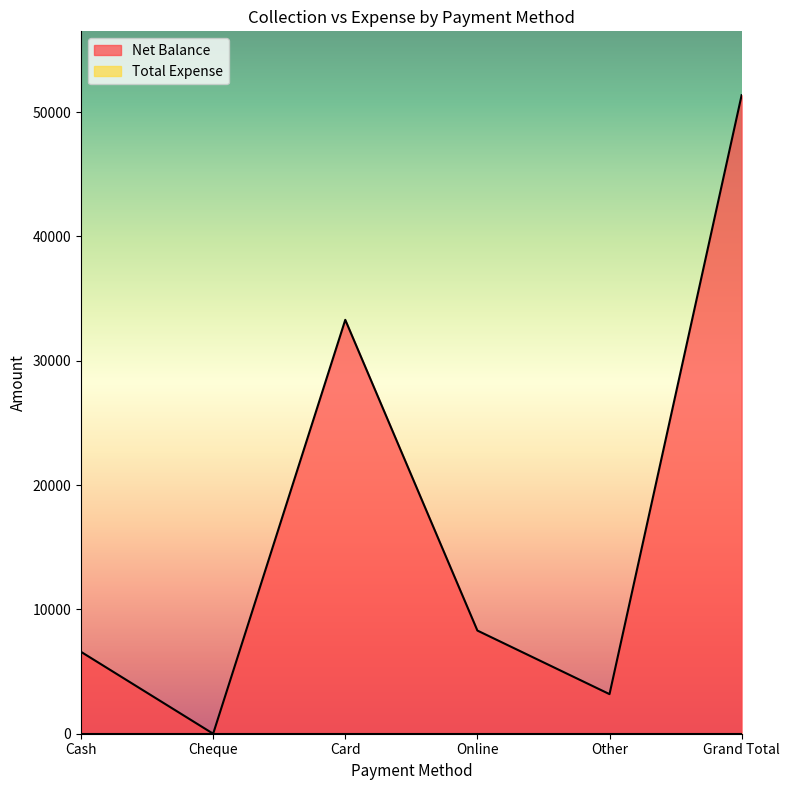

How many data points does each series have?

6